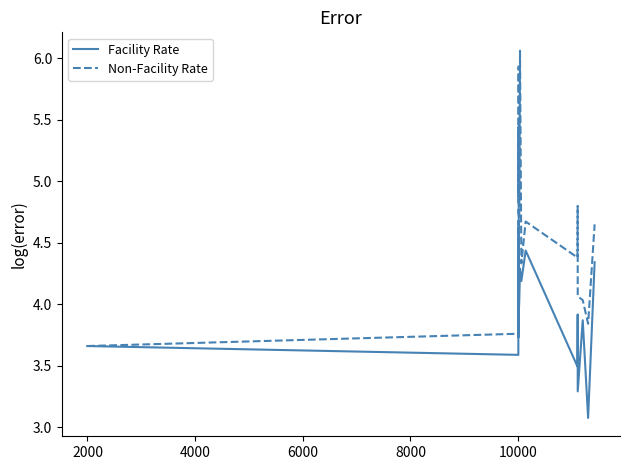

Is this an area chart (filled region under the line)?

No